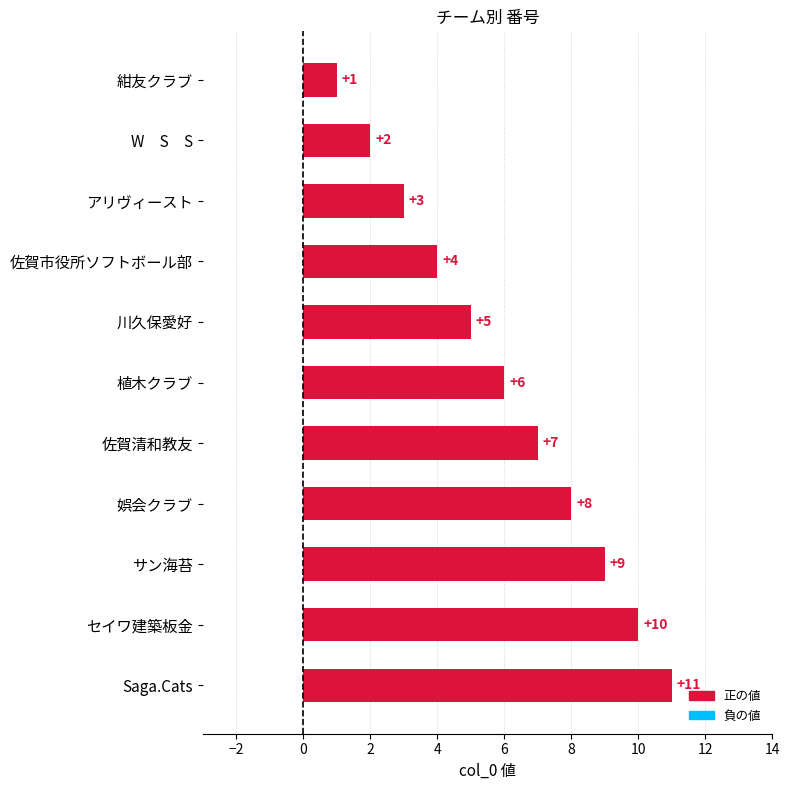

The value at セイワ建築板金 is 10. True or false?

True